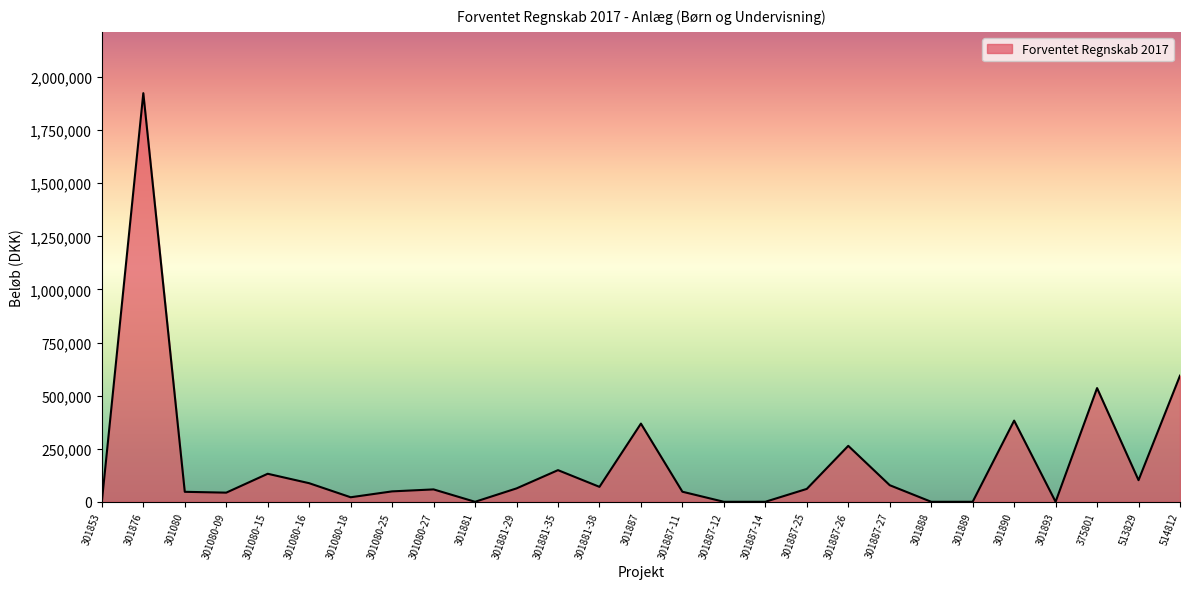

Where is the data nearest to the value 962137?

514812